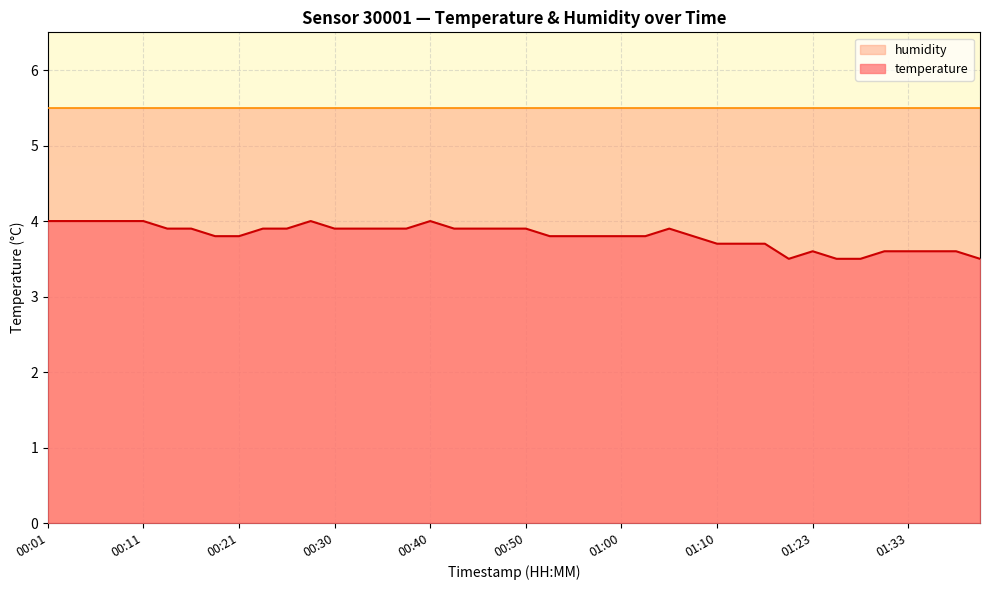

At which label is the value closest to 3?

01:18